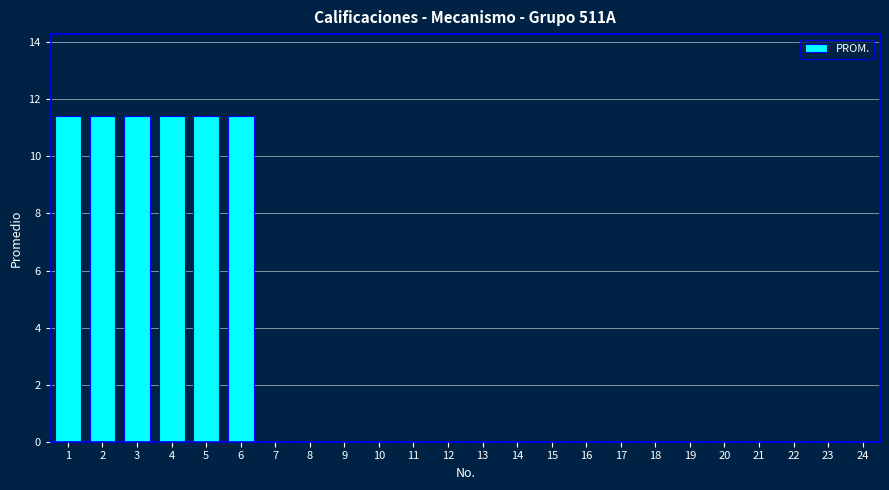

Reading left to right, extract all data points from this chart.

1=11.4	2=11.4	3=11.4	4=11.4	5=11.4	6=11.4	7=0.0	8=0.0	9=0.0	10=0.0	11=0.0	12=0.0	13=0.0	14=0.0	15=0.0	16=0.0	17=0.0	18=0.0	19=0.0	20=0.0	21=0.0	22=0.0	23=0.0	24=0.0